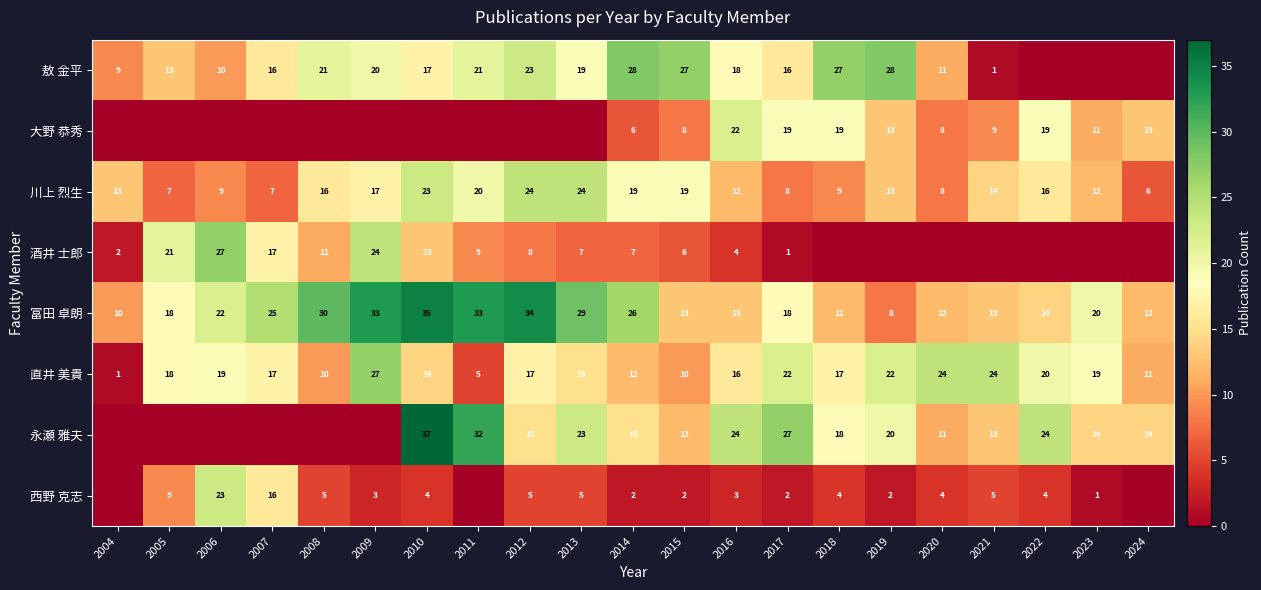

Which series changed the most between 2006 and 2008?

西野 克志